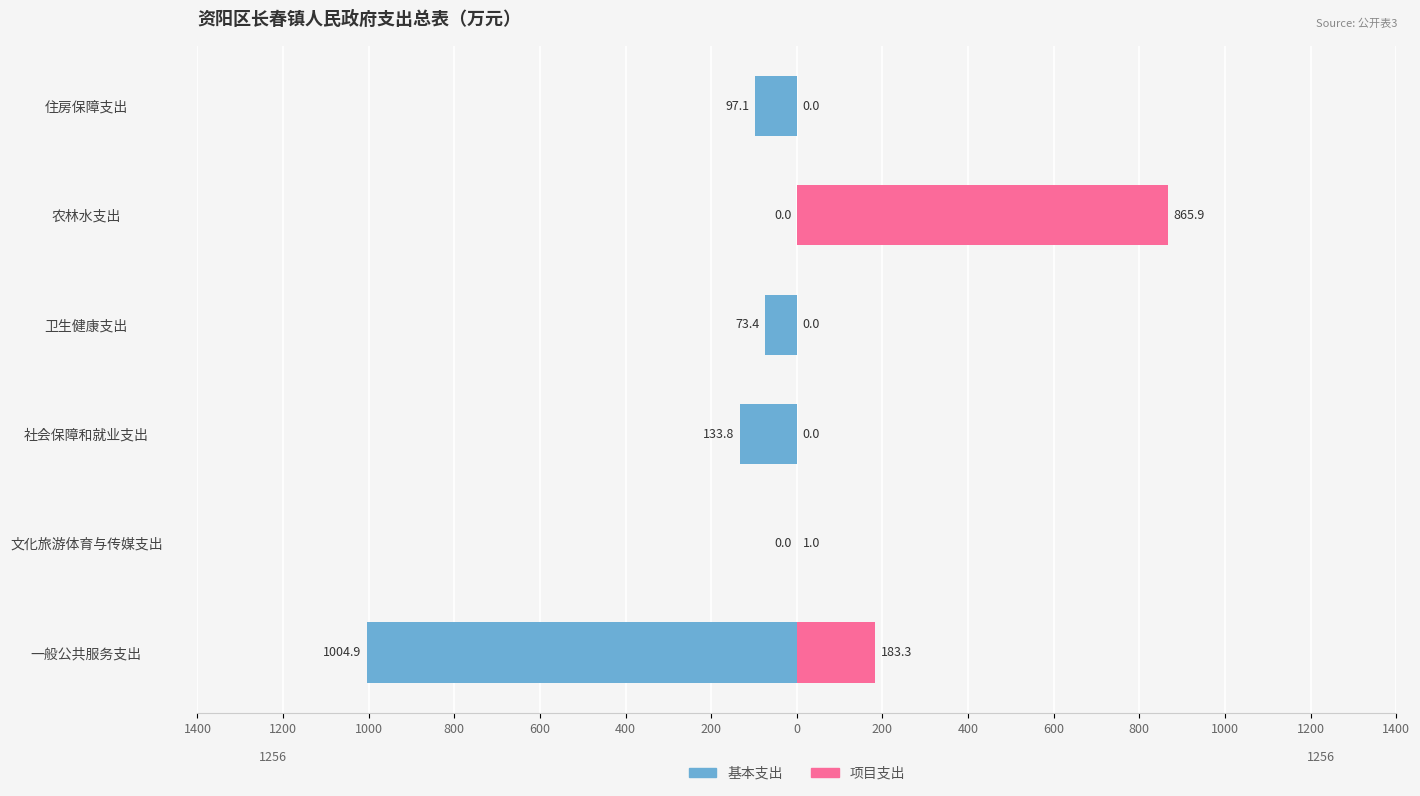

How many categories are shown in the chart?

6